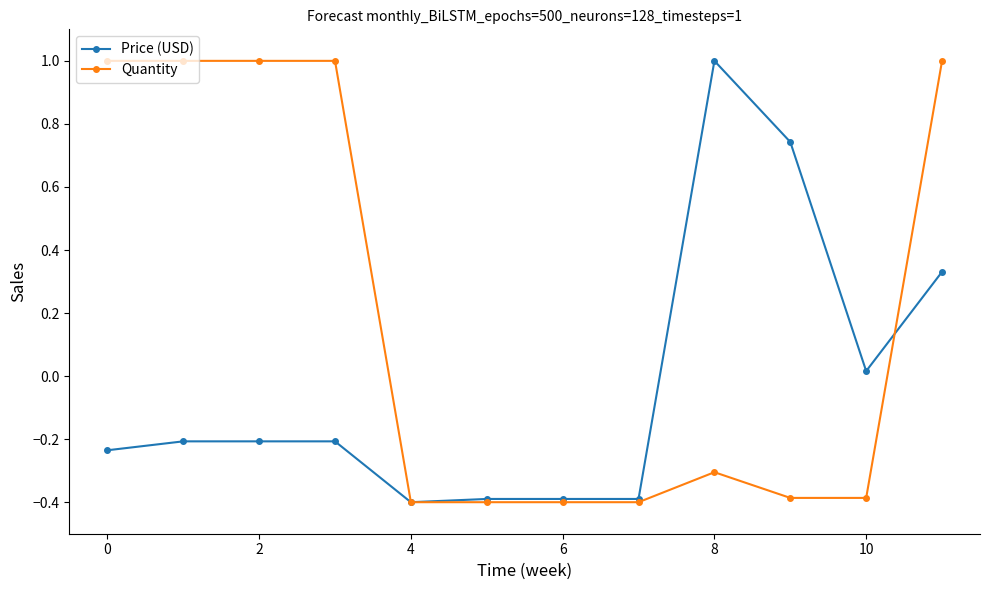

Rank the series by their average value, from highest to lowest.

Quantity, Price (USD)